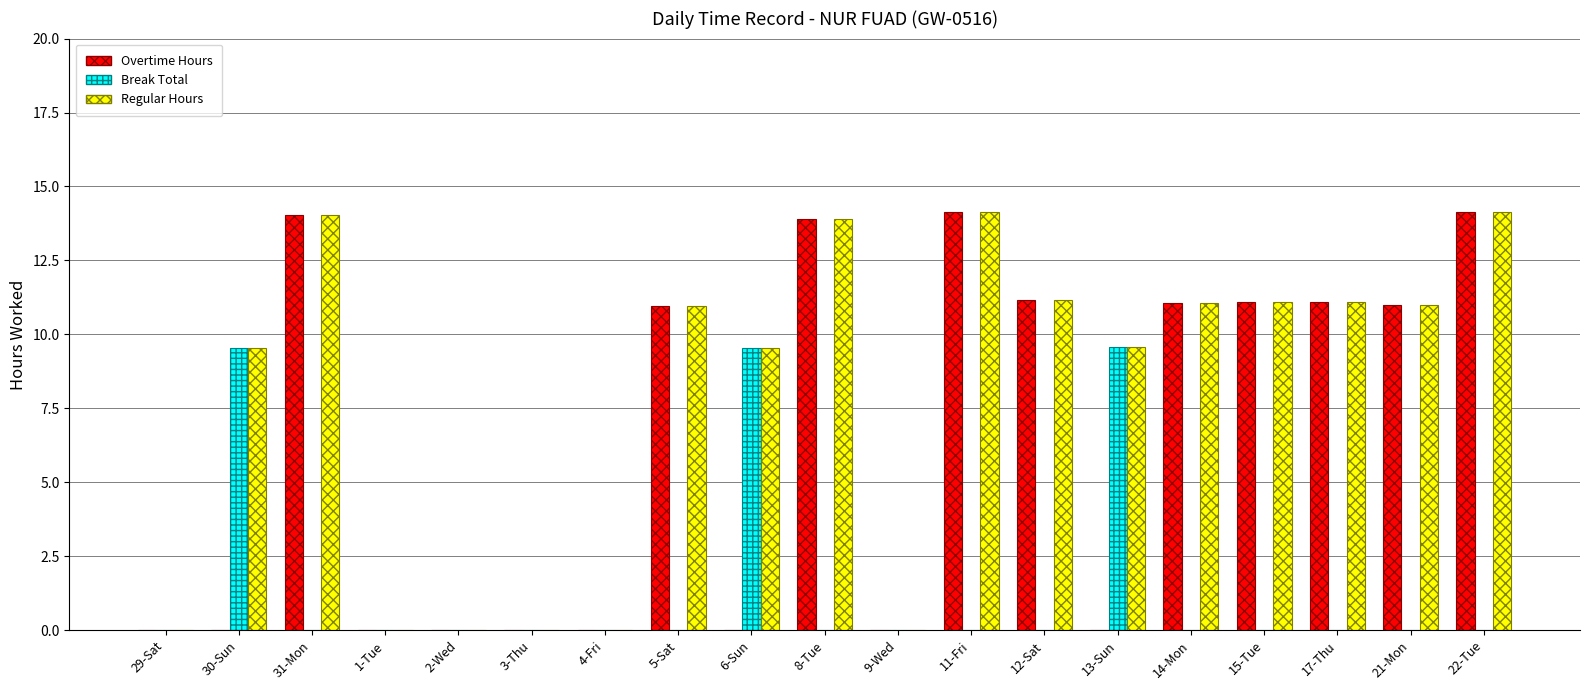

The value of Break Total at 14-Mon is 0.0. True or false?

True